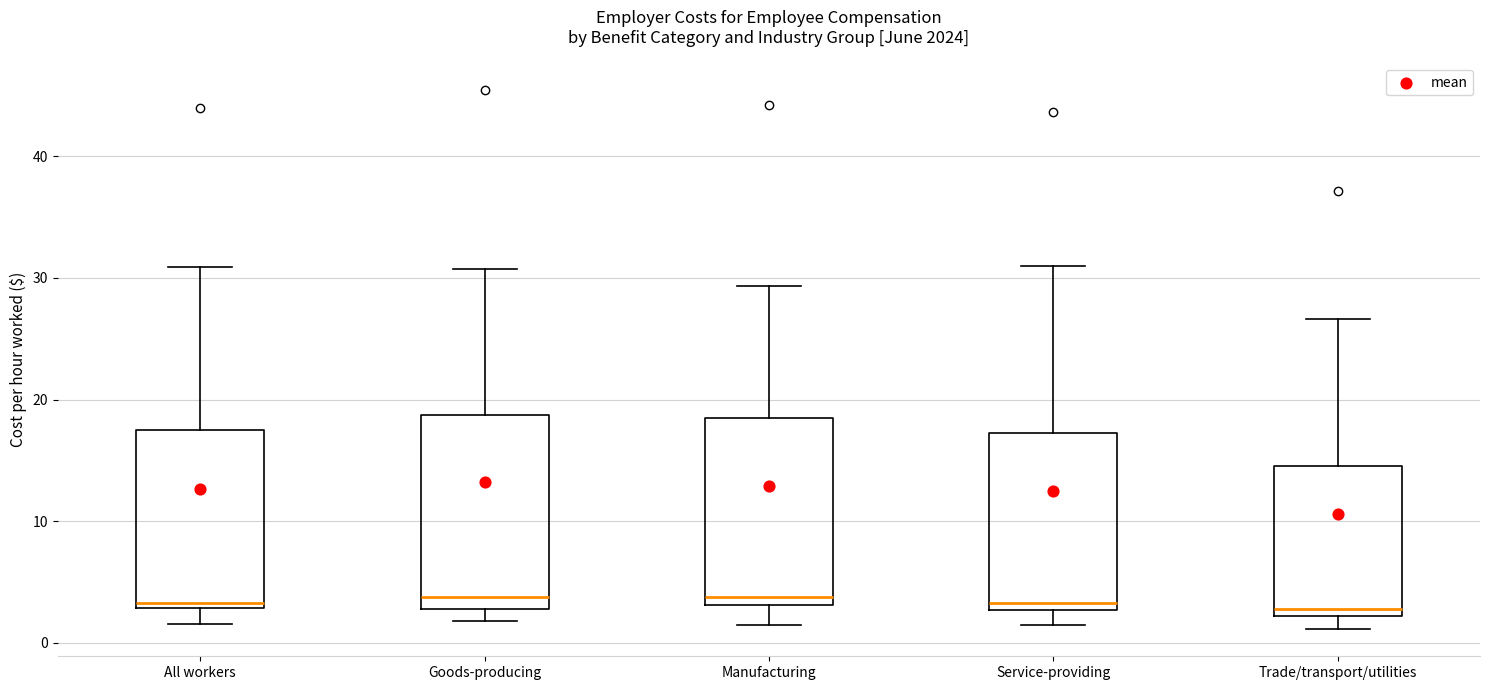

Reading left to right, read every box against the y-axis: the position of its median line, the range the box covers, and the ends of its whiskers. The values are not printed on the chart, so give them approximately, as read against the axis.

All workers: median 3 (just above the box's lower edge), box 3 to 18, whiskers 2 to 31
Goods-producing: median 4, box 3 to 19, whiskers 2 to 31
Manufacturing: median 4, box 3 to 18, whiskers 2 to 29
Service-providing: median 3 (just above the box's lower edge), box 3 to 17, whiskers 1 to 31
Trade/transport/utilities: median 3, box 2 to 15, whiskers 1 to 27